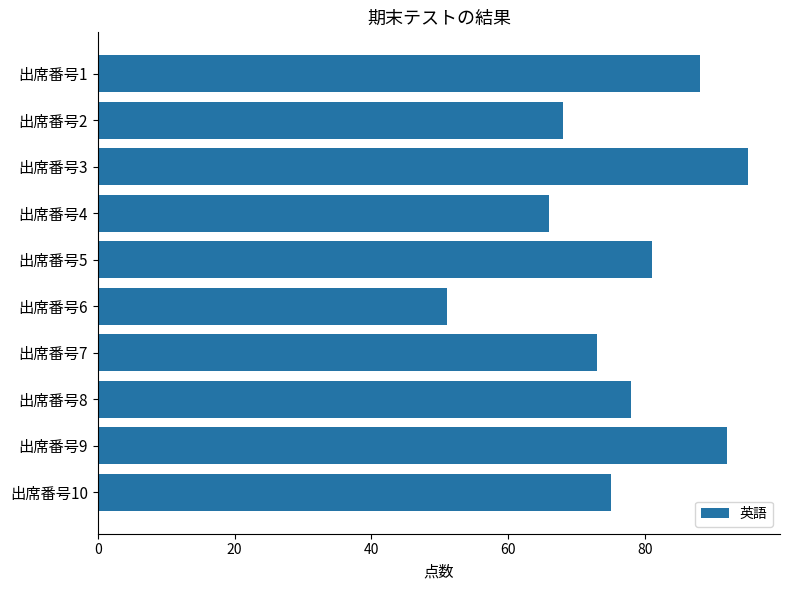

How many distinct data groups are displayed?

1